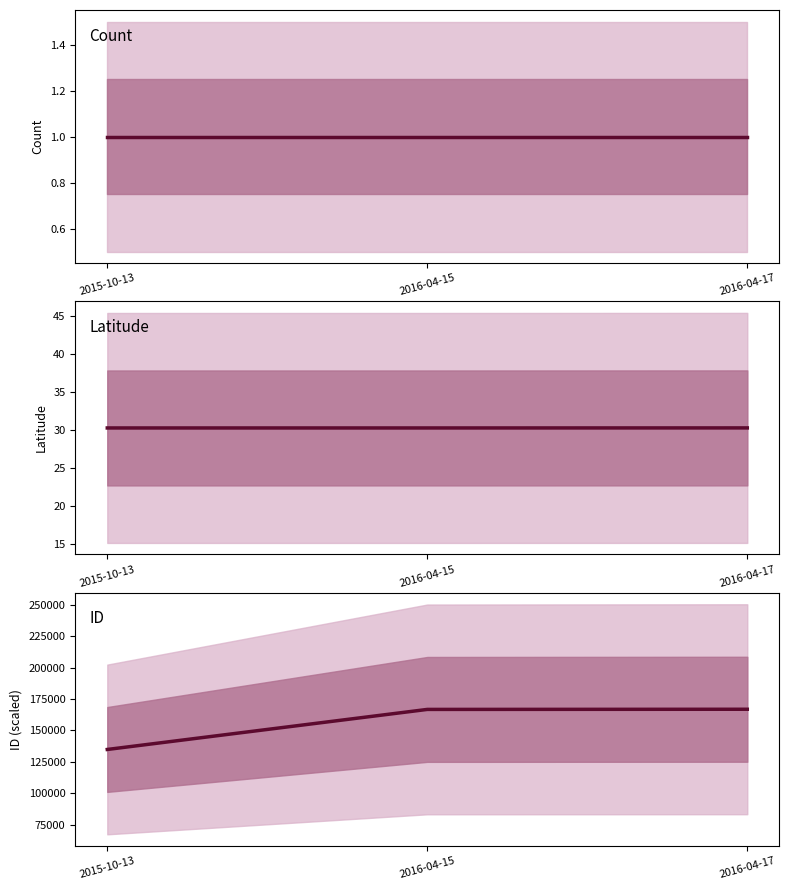

Is it true that ID equals 114315.6 at 2016-04-15?

False